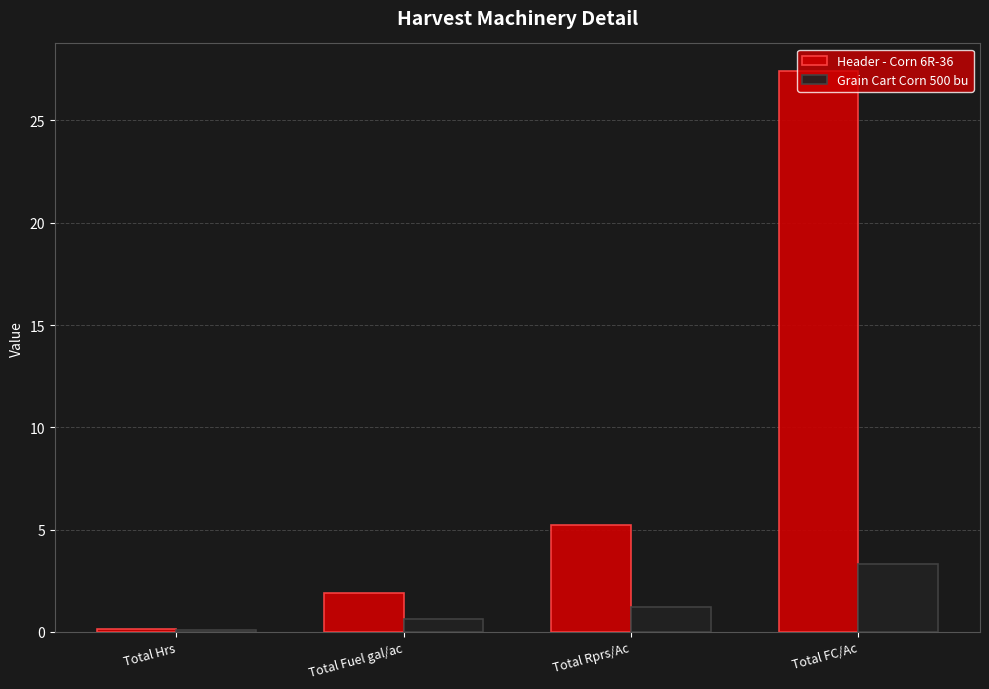

True or false: Header - Corn 6R-36 has a value of 9.2 at Total FC/Ac.

False